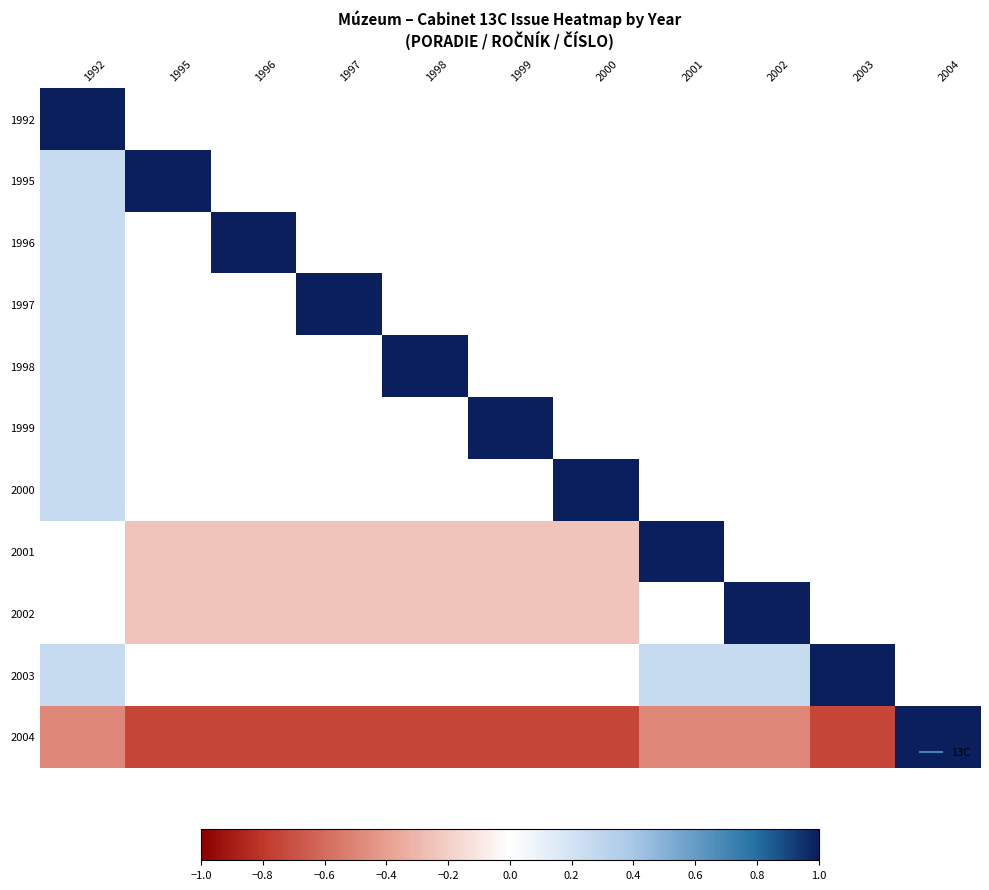

At how many categories does at least one series exceed 0?

11